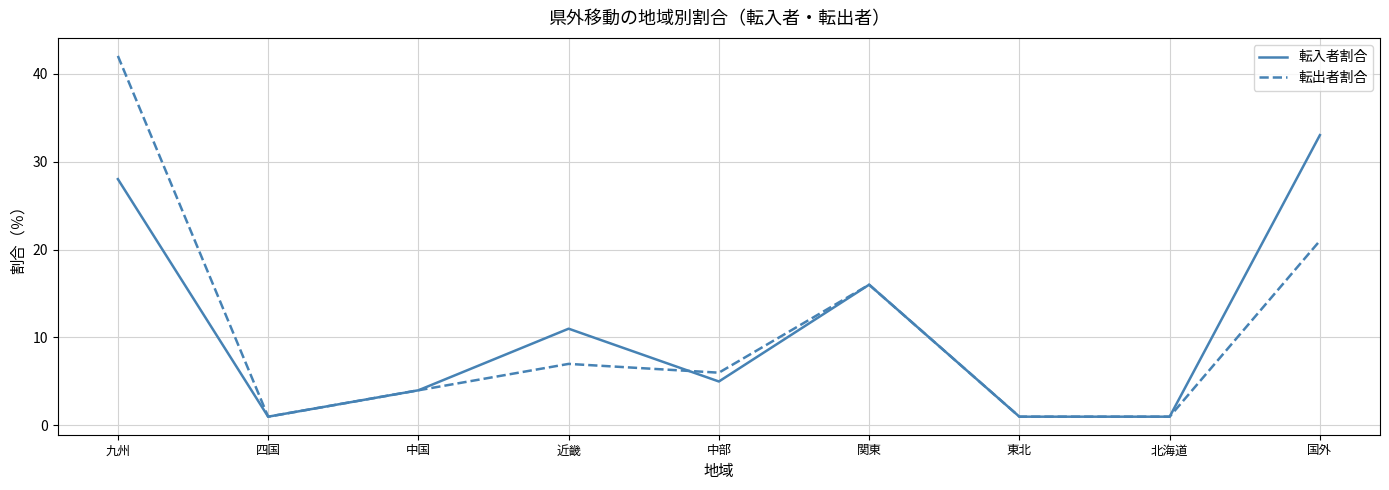

At which category is the sum across all series the highest?

九州